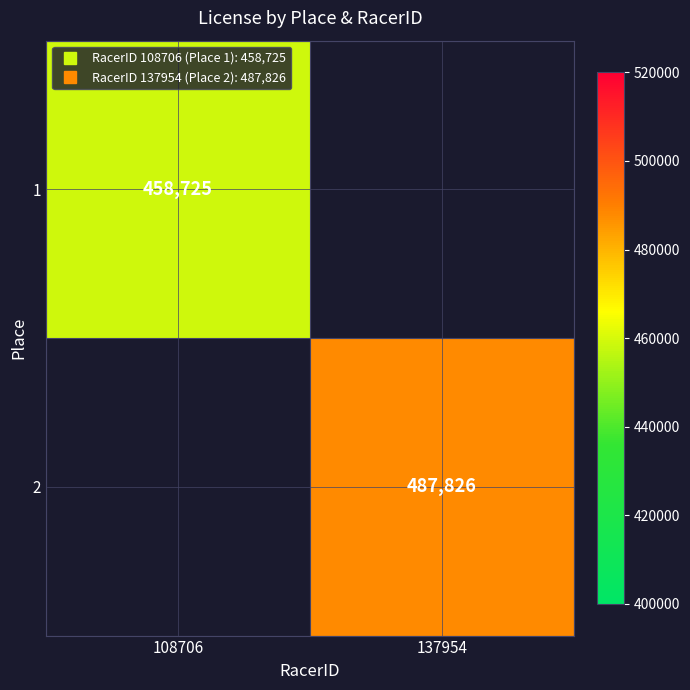

Rank the categories by 2 value from lowest to highest.

108706, 137954